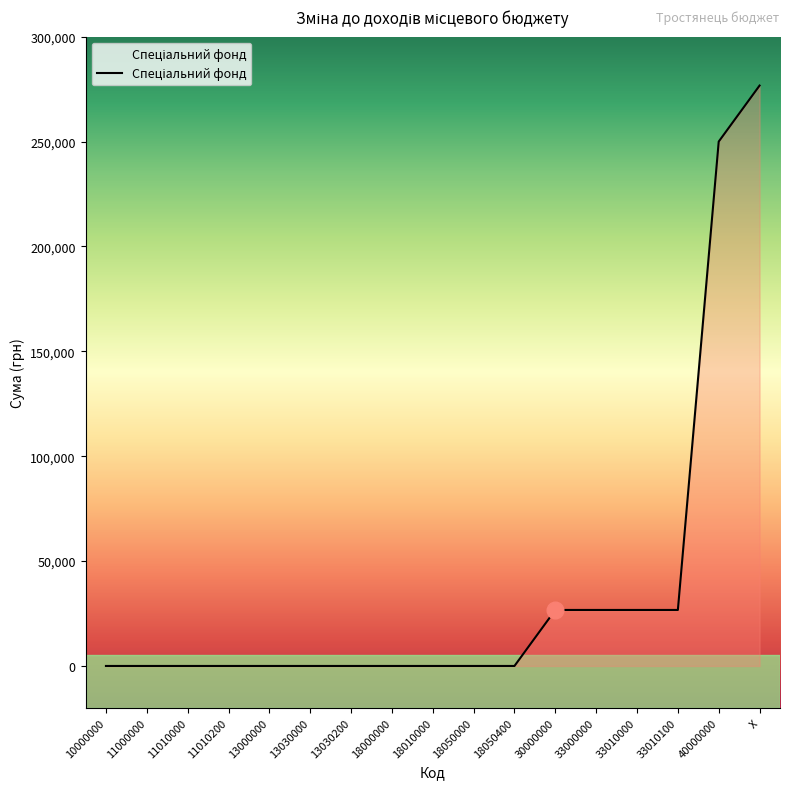

True or false: the data shows 164318 at 40000000.

False